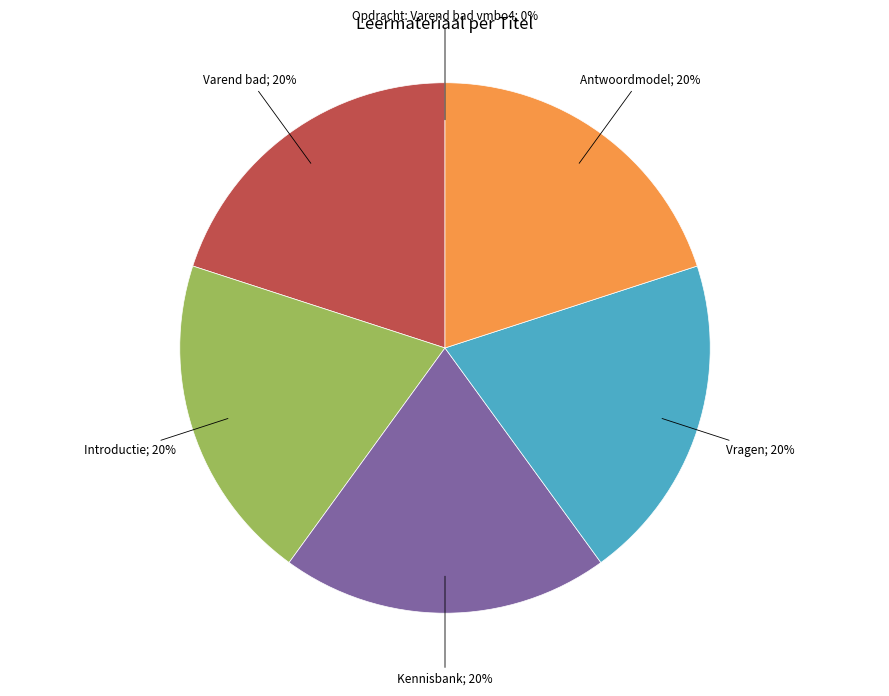

Is there a majority slice in this chart?

No